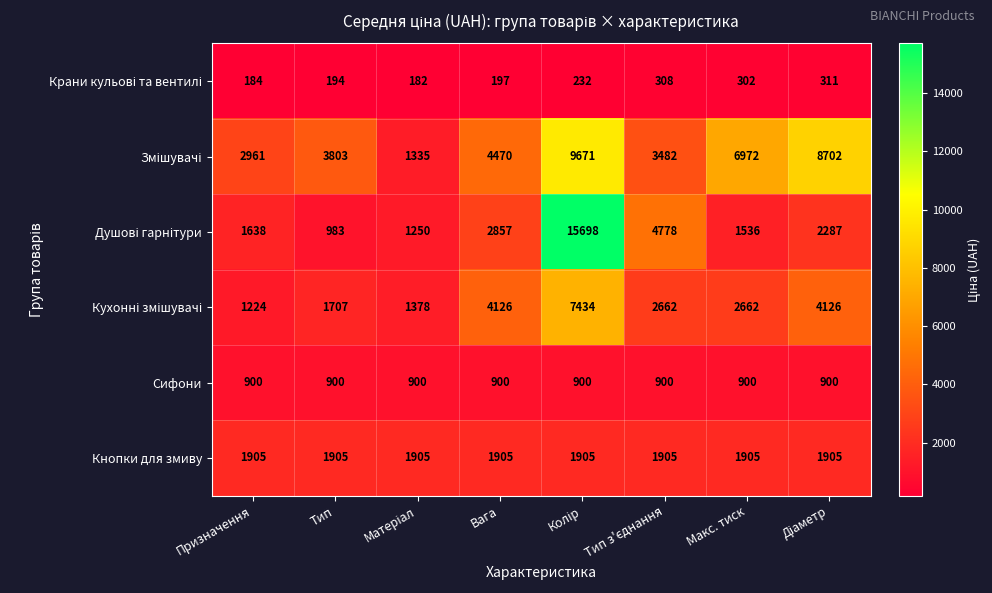

What is the total value across all series at Тип?

9492